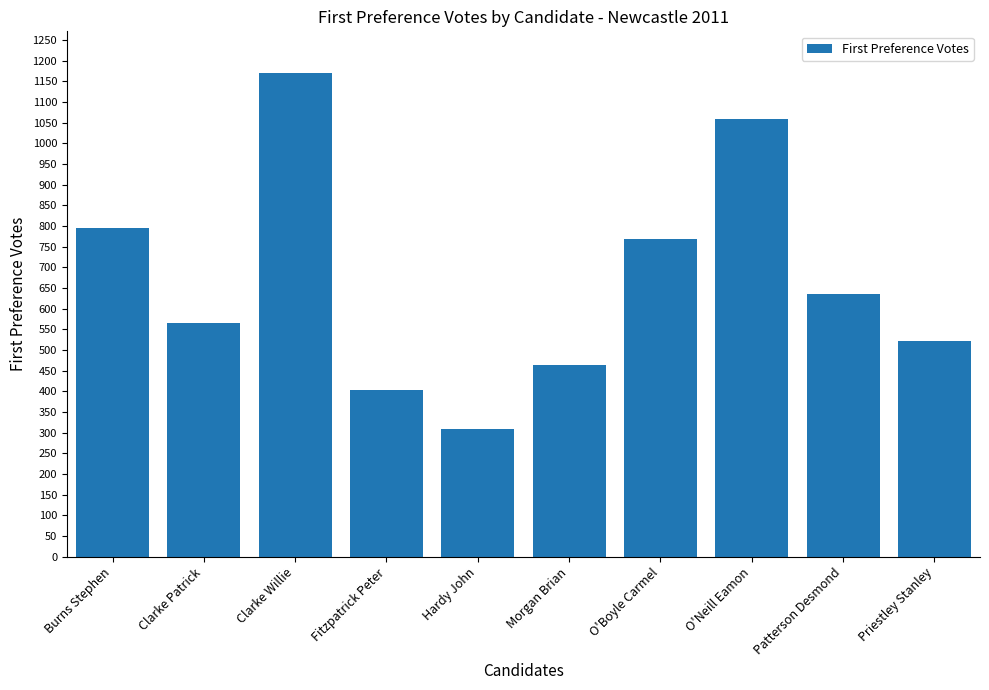

How many data points are less than 636?

5